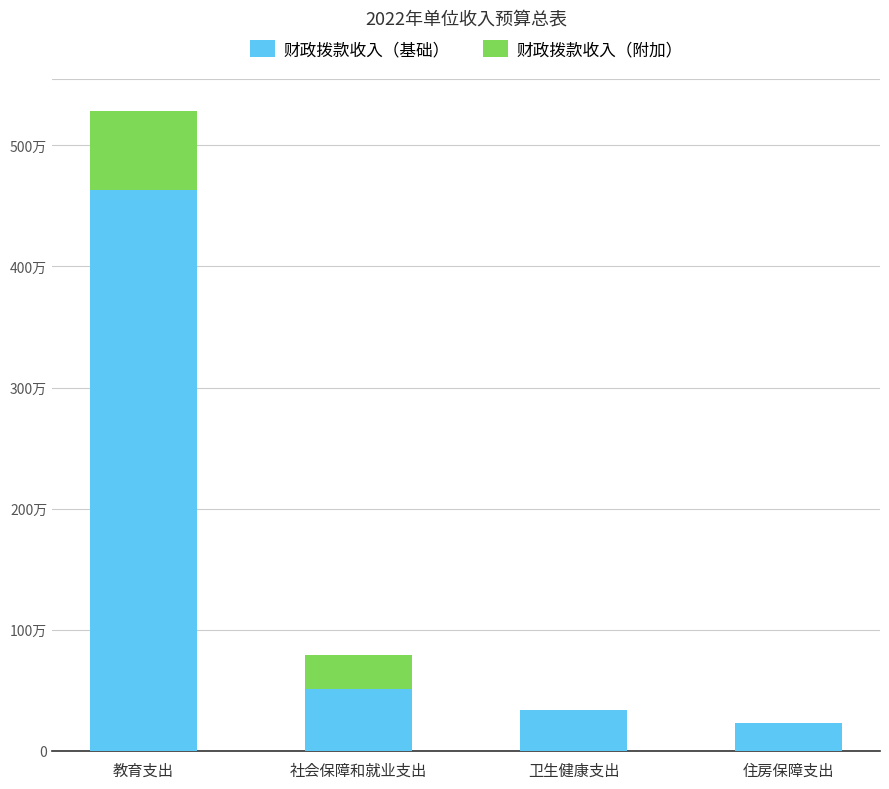

The 财政拨款收入（附加） series shows 997049 at 教育支出. True or false?

False